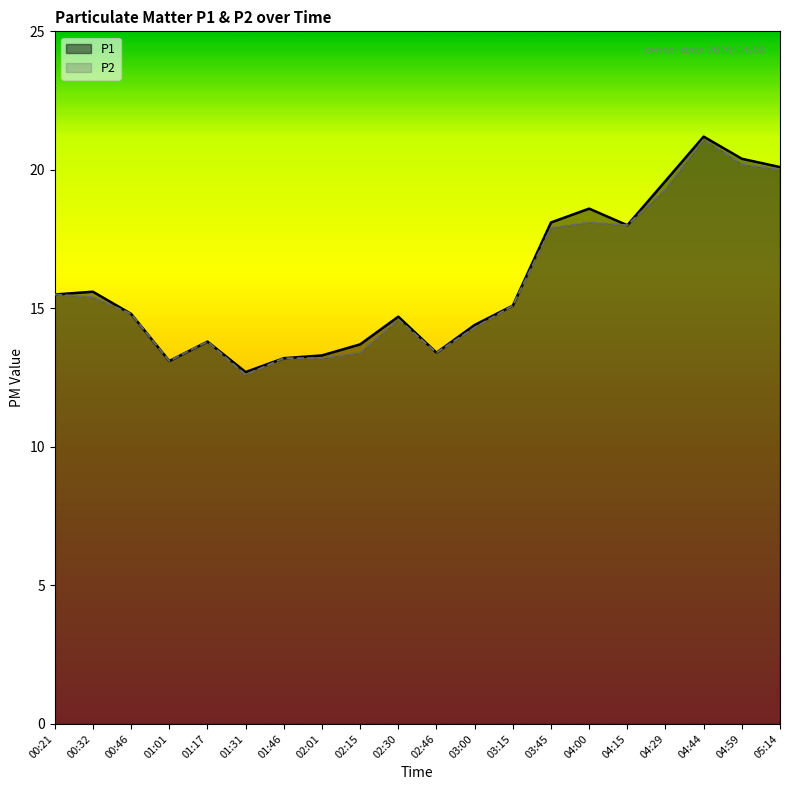

Reading left to right, list all the values displayed in this chart.

P1: 15.5	15.6	14.8	13.1	13.8	12.7	13.2	13.3	13.7	14.7	13.4	14.4	15.1	18.1	18.6	18.0	19.6	21.2	20.4	20.1
P2: 15.5	15.4	14.8	13.1	13.8	12.6	13.2	13.2	13.4	14.6	13.4	14.3	15.1	17.9	18.1	18.0	19.3	21.1	20.2	20.0